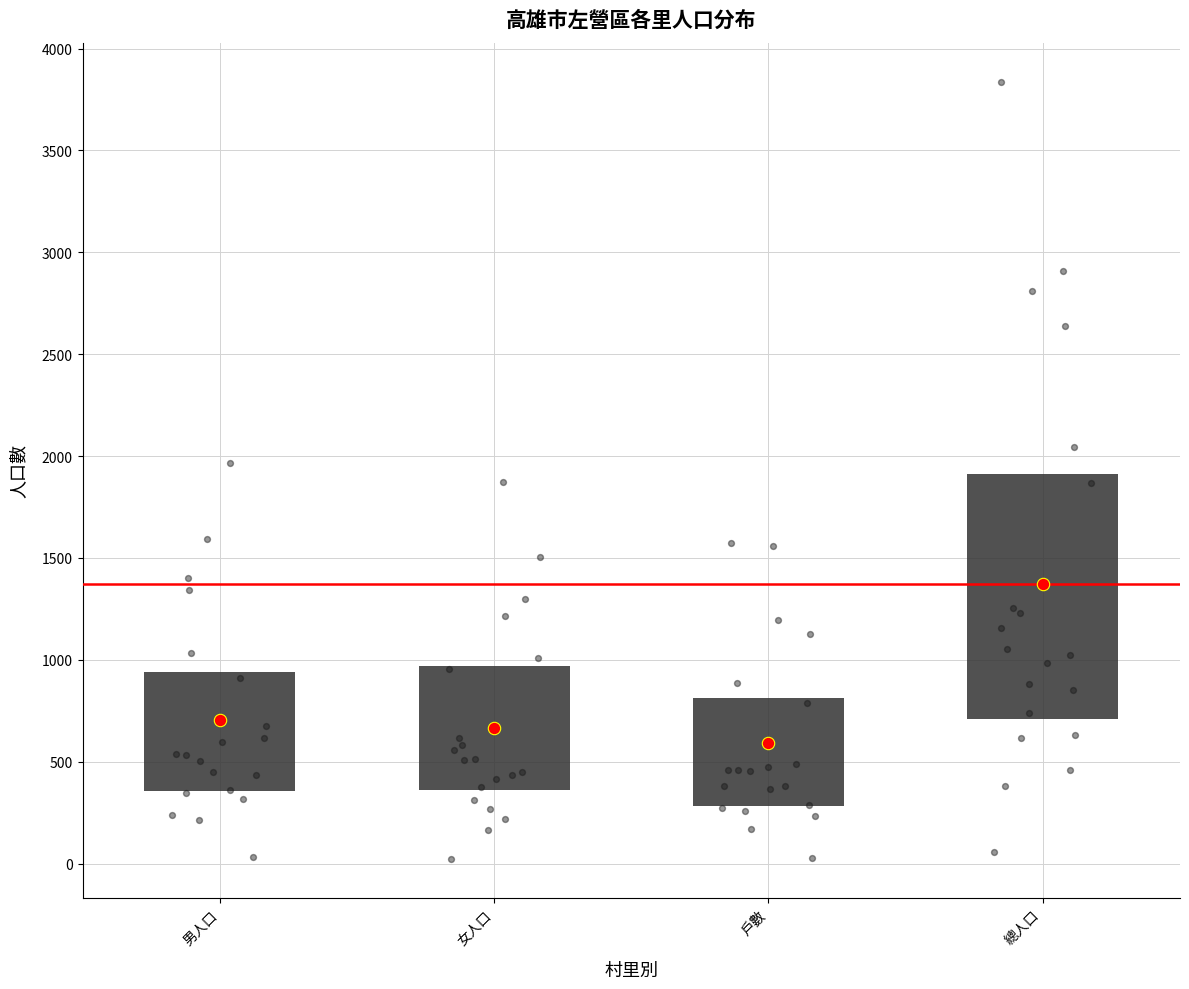

Which box has the highest median line?

總人口